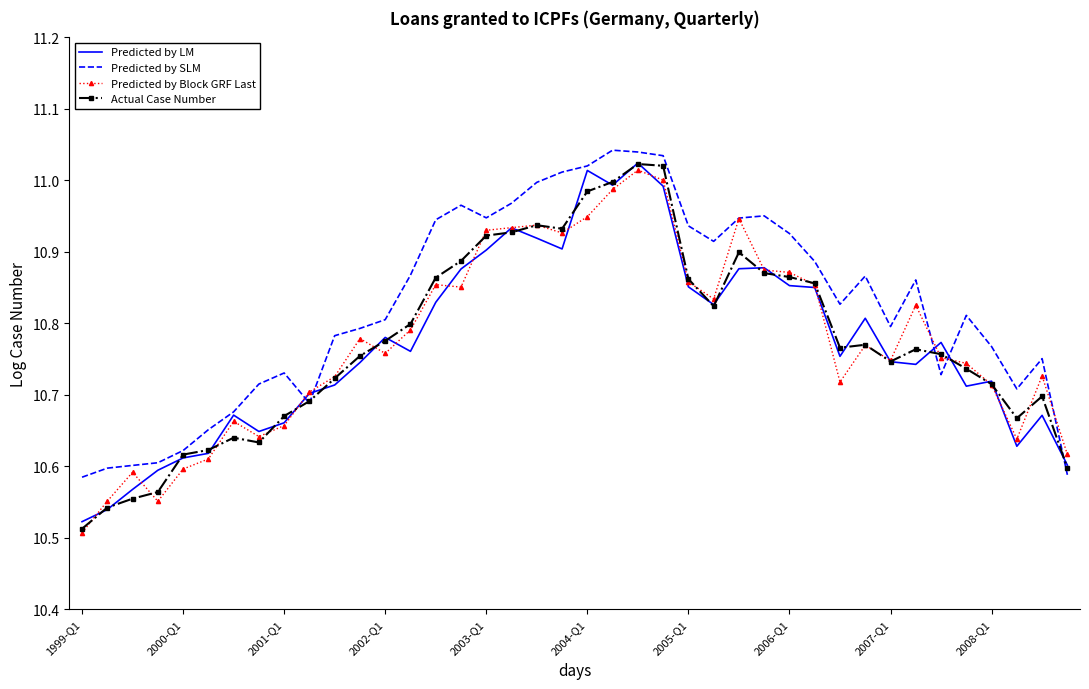

Which series has the largest total across all categories?

Predicted by SLM